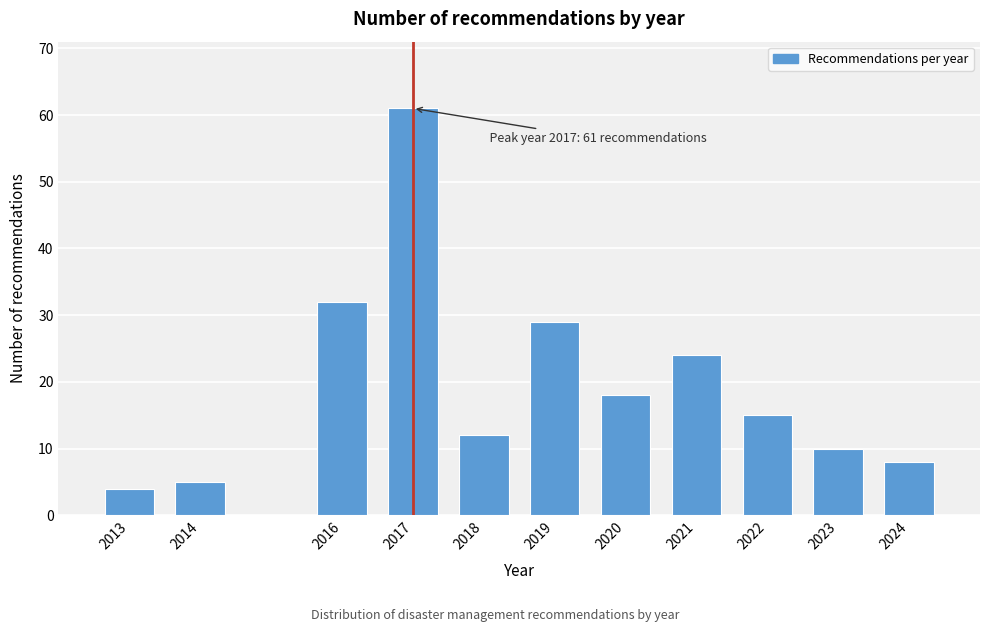

Reading right to left, transcribe all the data shown in this chart.

2024=8	2023=10	2022=15	2021=24	2020=18	2019=29	2018=12	2017=61	2016=32	2014=5	2013=4